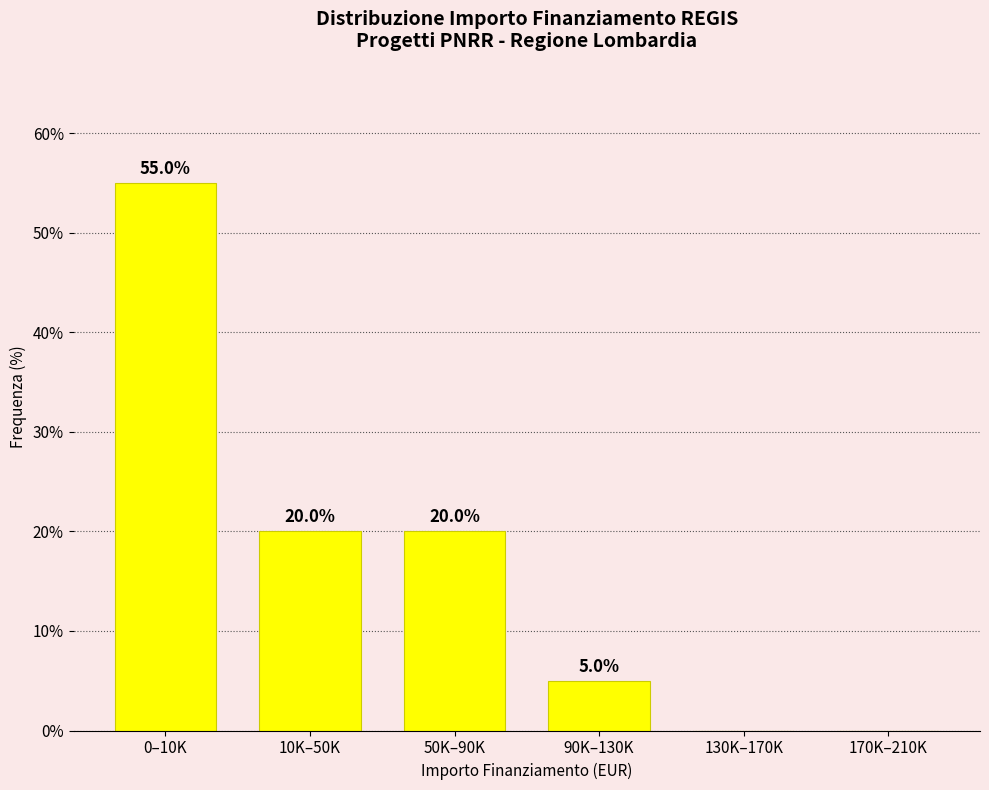

Reading left to right, what are all the values shown in this chart?

0–10K=55.0	10K–50K=20.0	50K–90K=20.0	90K–130K=5.0	130K–170K=0.0	170K–210K=0.0